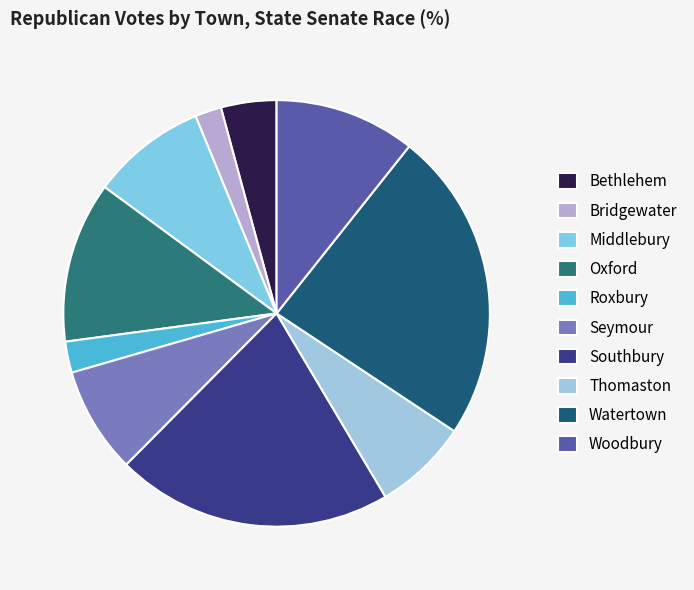

How many segments does this pie chart have?

10